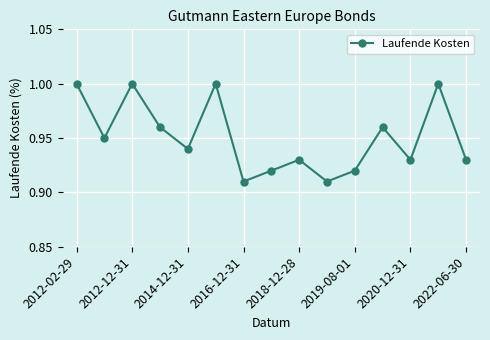

True or false: the data has more than 2 interior local peaks.

True